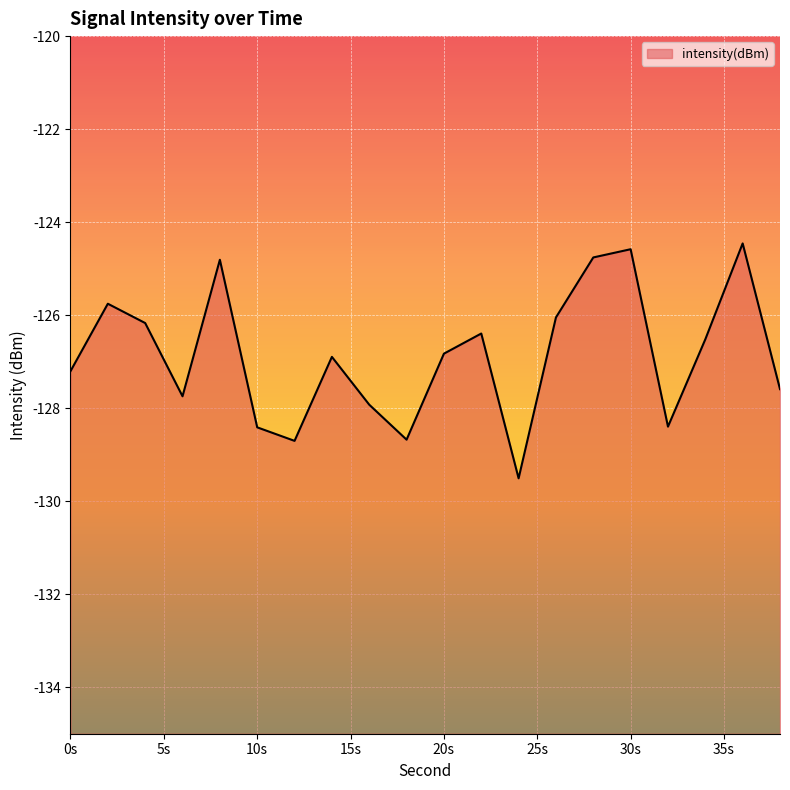

What is the greatest value displayed?

-124.5